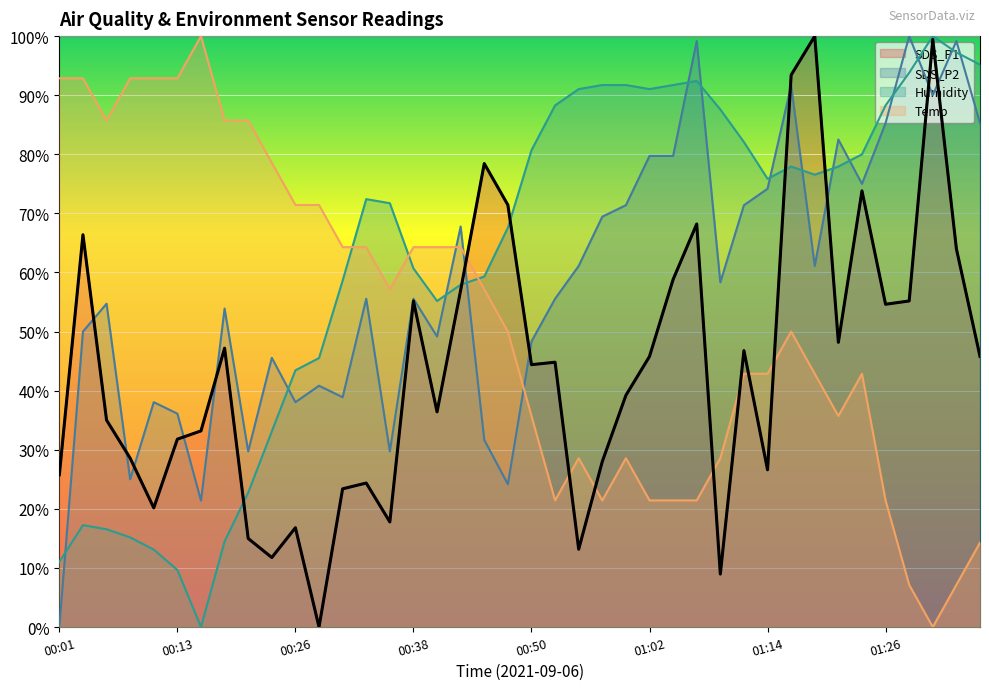

Reading left to right, extract all data points from this chart.

SDS_P1: 25.8	66.4	35.0	28.6	20.2	31.8	33.2	47.2	15.0	11.8	16.8	0.0	23.4	24.4	17.8	55.2	36.4	57.0	78.4	71.4	44.4	44.8	13.2	28.0	39.2	45.8	58.8	68.2	9.0	46.8	26.6	93.4	100.0	48.2	73.8	54.6	55.2	99.4	64.0	45.8
SDS_P2: 0.0	50.0	54.7	25.0	38.1	36.1	21.4	53.9	29.7	45.6	38.1	40.8	38.9	55.6	29.7	55.6	49.2	67.8	31.7	24.2	48.3	55.6	61.1	69.4	71.4	79.7	79.7	99.2	58.3	71.4	74.2	91.7	61.1	82.5	75.0	85.3	100.0	90.0	99.2	85.3
Humidity: 11.0	17.2	16.6	15.2	13.1	9.7	0.0	14.5	22.8	33.1	43.4	45.5	58.6	72.4	71.7	60.7	55.2	57.9	59.3	67.6	80.7	88.3	91.0	91.7	91.7	91.0	91.7	92.4	87.6	82.1	75.9	77.9	76.6	77.9	80.0	88.3	93.8	100.0	97.2	95.2
Temp: 92.9	92.9	85.7	92.9	92.9	92.9	100.0	85.7	85.7	78.6	71.4	71.4	64.3	64.3	57.1	64.3	64.3	64.3	57.1	50.0	35.7	21.4	28.6	21.4	28.6	21.4	21.4	21.4	28.6	42.9	42.9	50.0	42.9	35.7	42.9	21.4	7.1	0.0	7.1	14.3